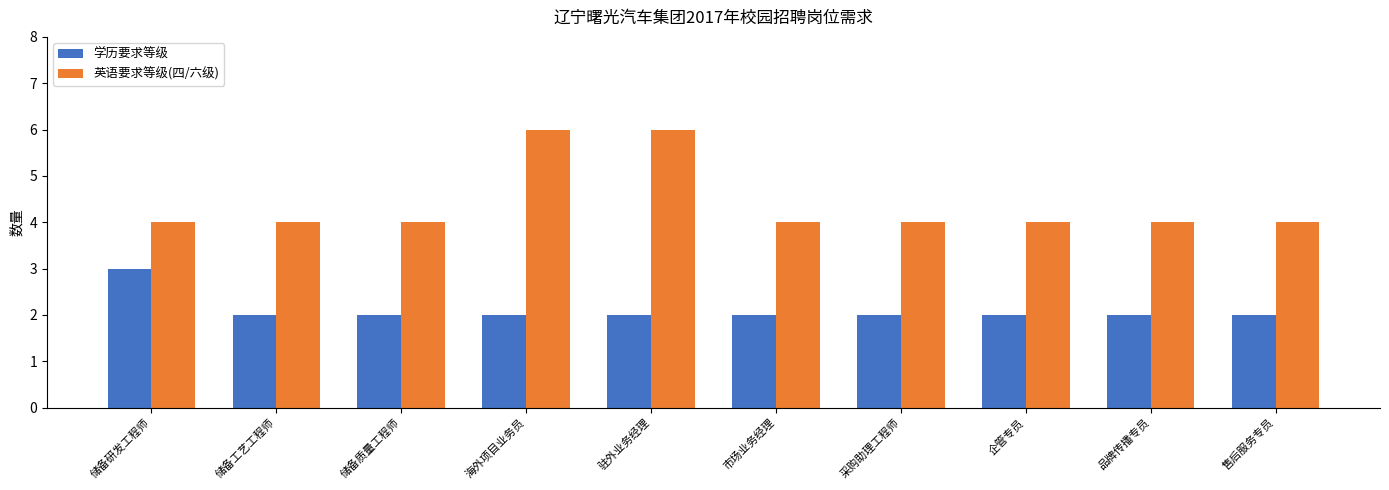

What is the lowest value of the 英语要求等级(四/六级) series?

4